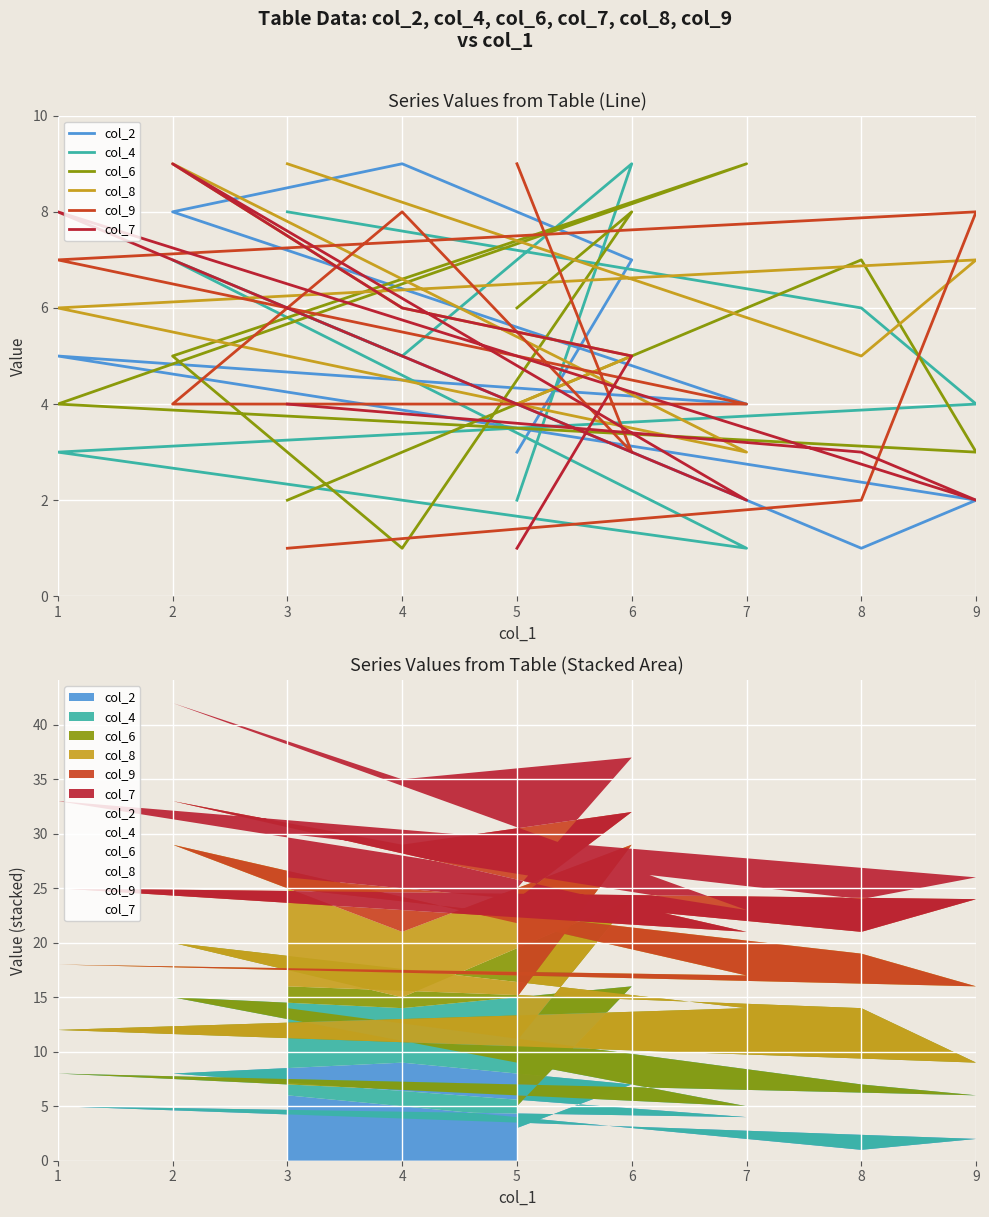

Reading left to right, extract all data points from this chart.

col_2: 3	7	9	8	4	5	2	1	6
col_4: 2	9	5	7	1	3	4	6	8
col_6: 6	8	1	5	9	4	3	7	2
col_8: 4	5	6	9	3	6	7	5	9
col_9: 9	3	8	4	4	7	8	2	1
col_7: 1	5	6	9	2	8	2	3	4